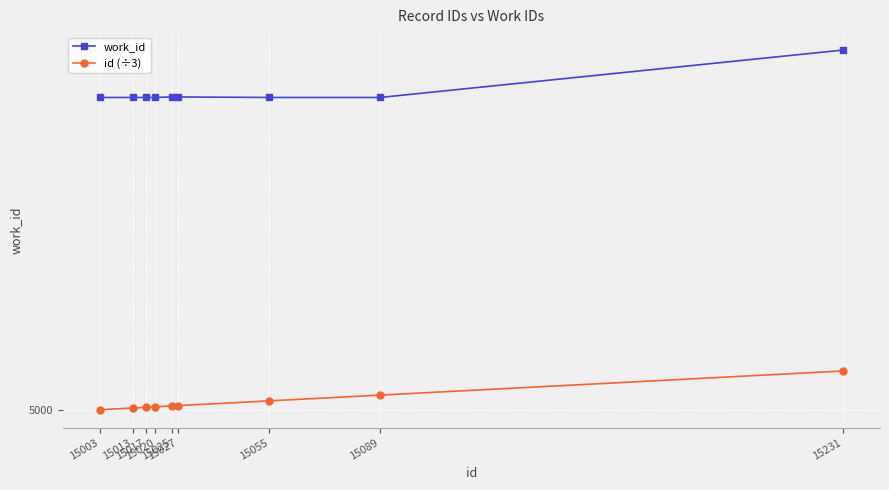

Is this an area chart (filled region under the line)?

No